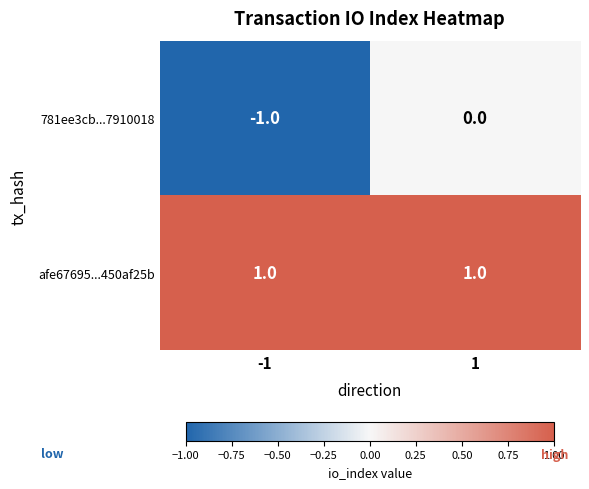

Reading left to right, extract all data points from this chart.

781ee3cb...7910018: -1=-1	1=0
afe67695...450af25b: -1=1	1=1